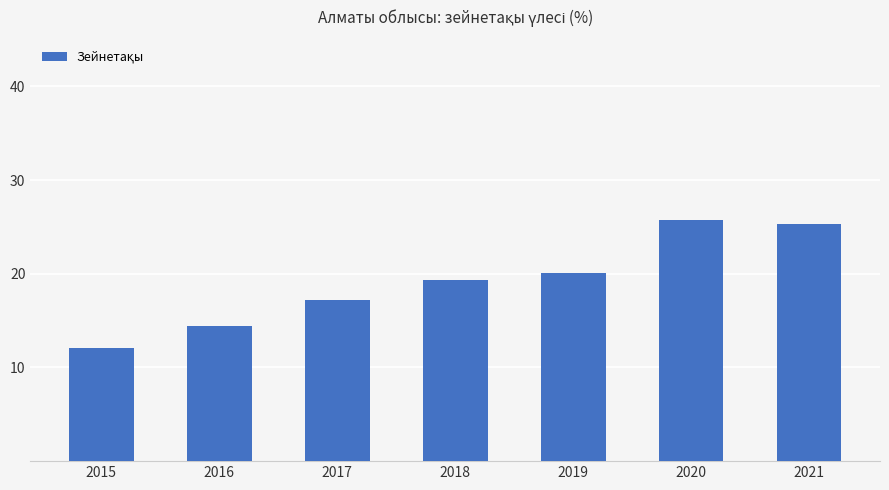

Reading left to right, transcribe all the data shown in this chart.

2015=12.1	2016=14.4	2017=17.2	2018=19.3	2019=20.1	2020=25.7	2021=25.3